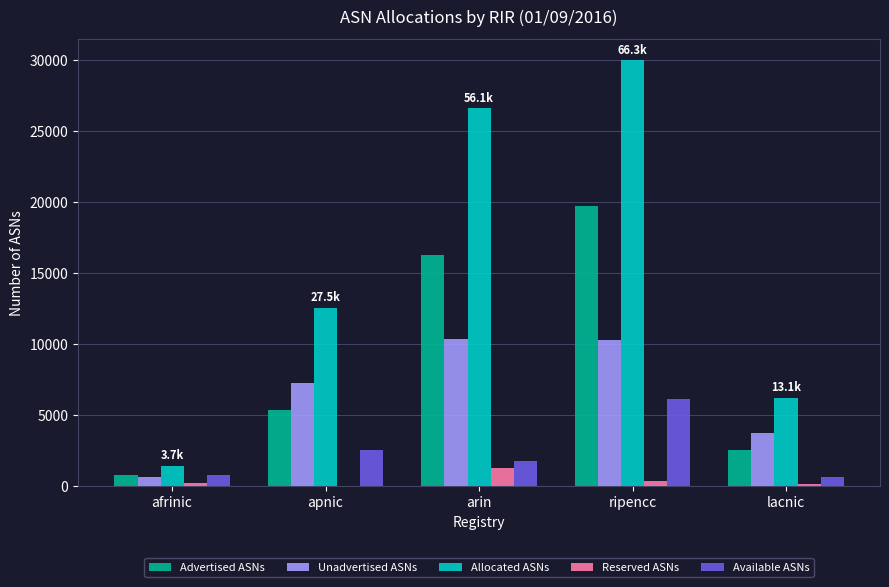

The Allocated ASNs series shows 29957 at ripencc. True or false?

True